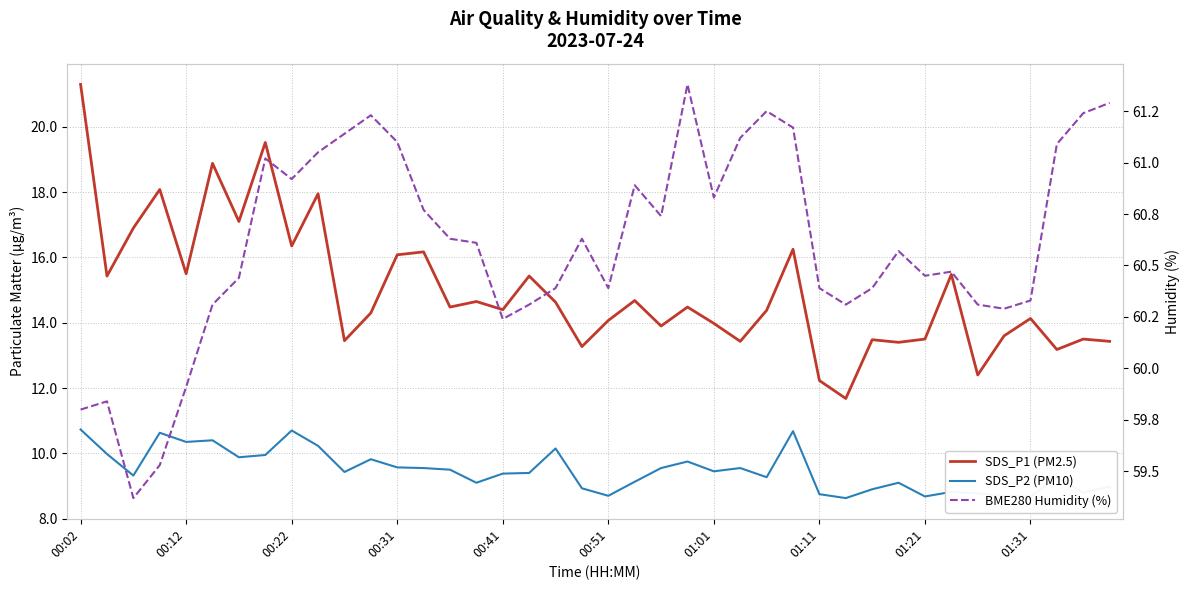

True or false: BME280 Humidity (%) has more than 1 points higher than both neighbors.

True